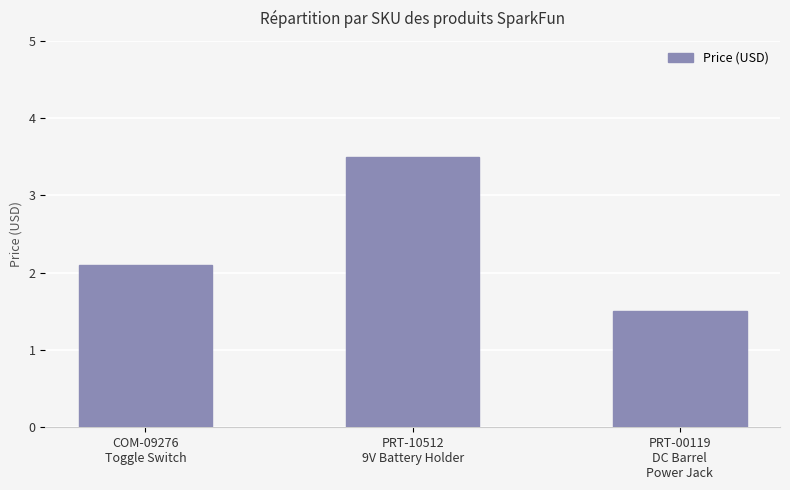

Which category has the highest value across all series?

PRT-10512
9V Battery Holder